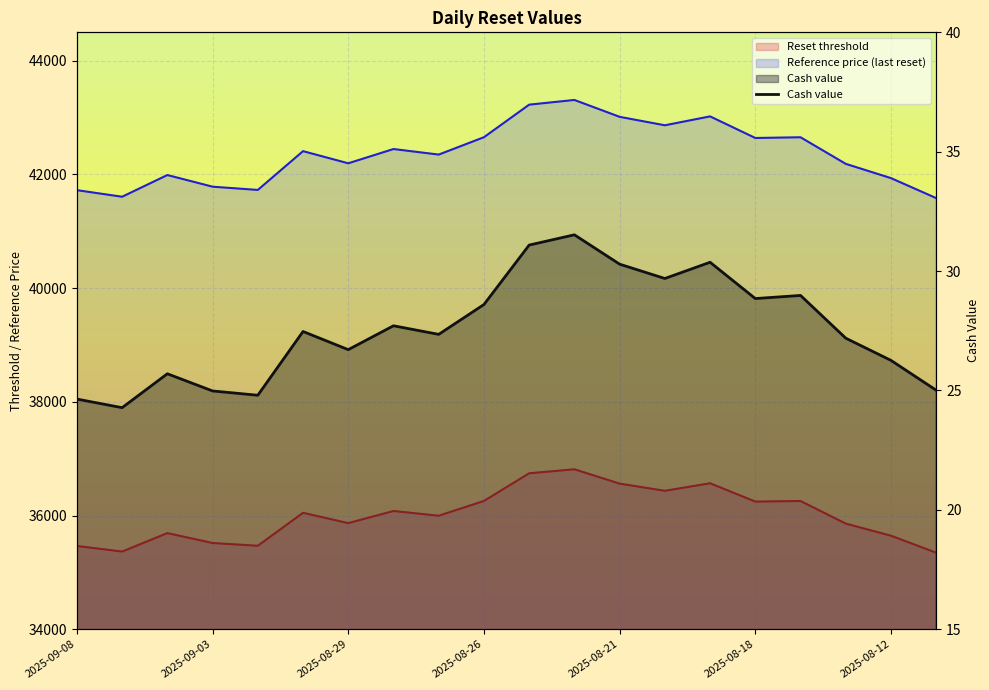

Reading right to left, transcribe all the data shown in this chart.

25.0	26.3	27.2	29.0	28.9	30.4	29.7	30.3	31.5	31.1	28.6	27.4	27.7	26.7	27.5	24.8	25.0	25.7	24.3	24.6